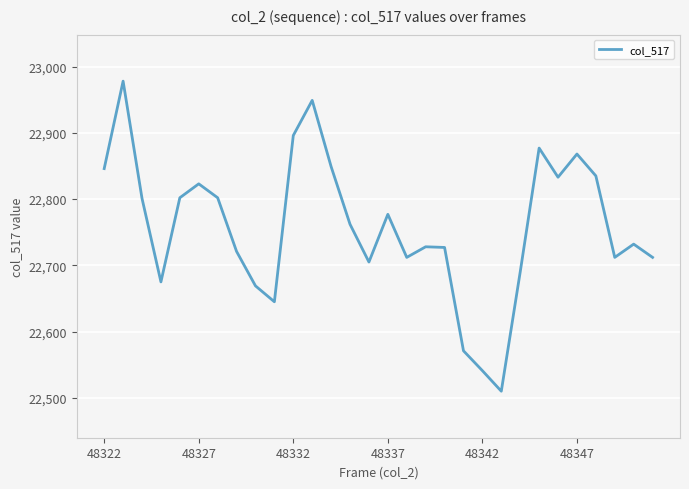

What is the smallest value displayed?

22510